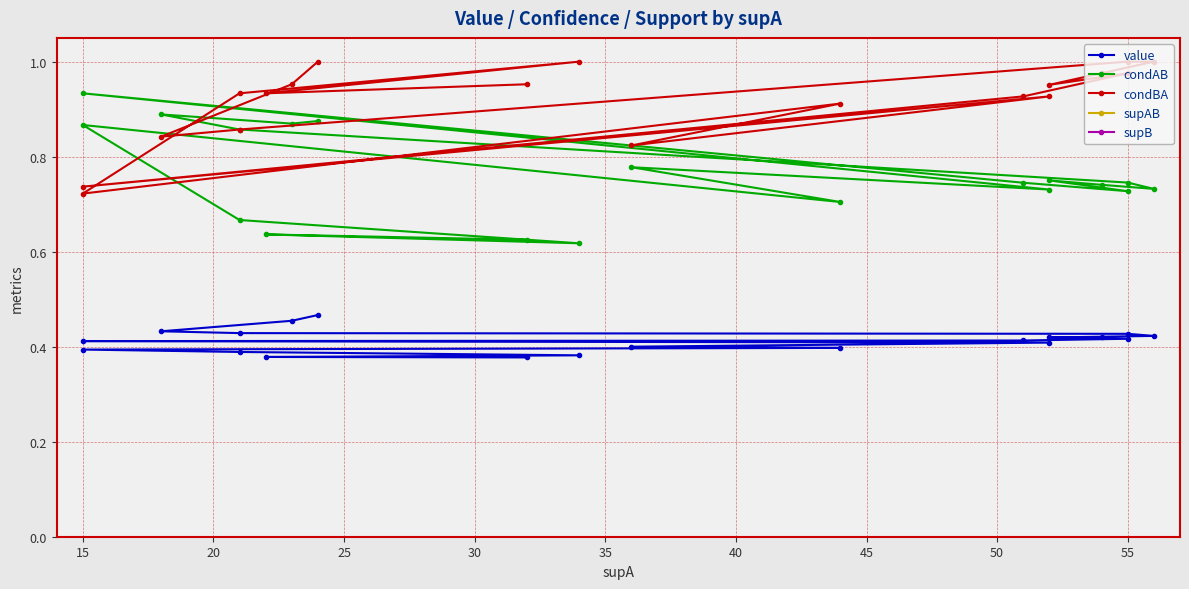

True or false: condAB and supAB cross at least once.

False